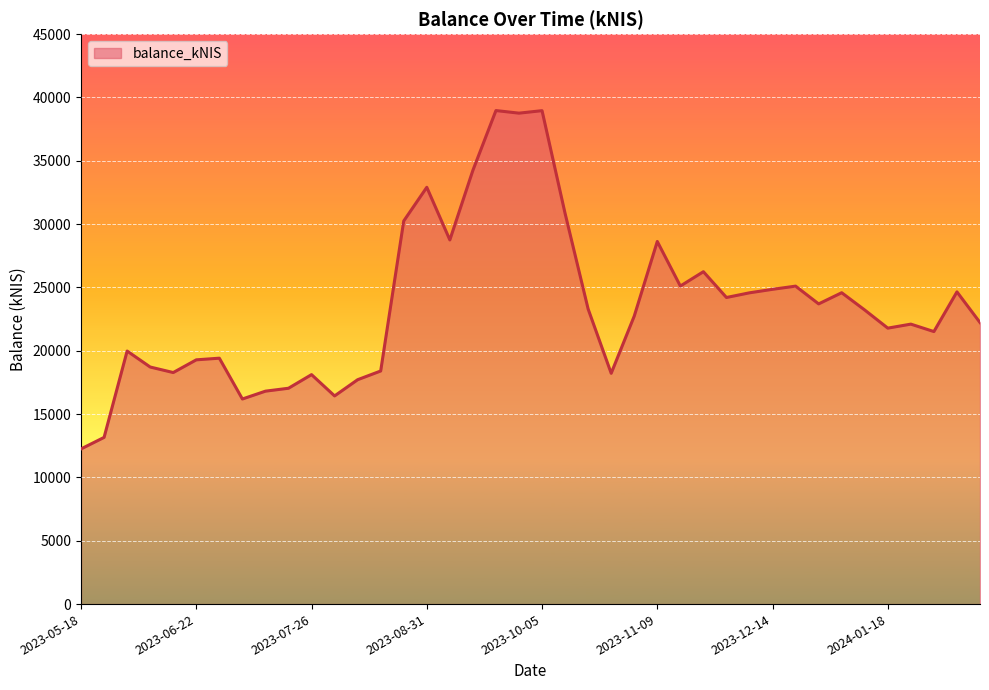

What is the difference between the maximum and minimum values?

26716.3